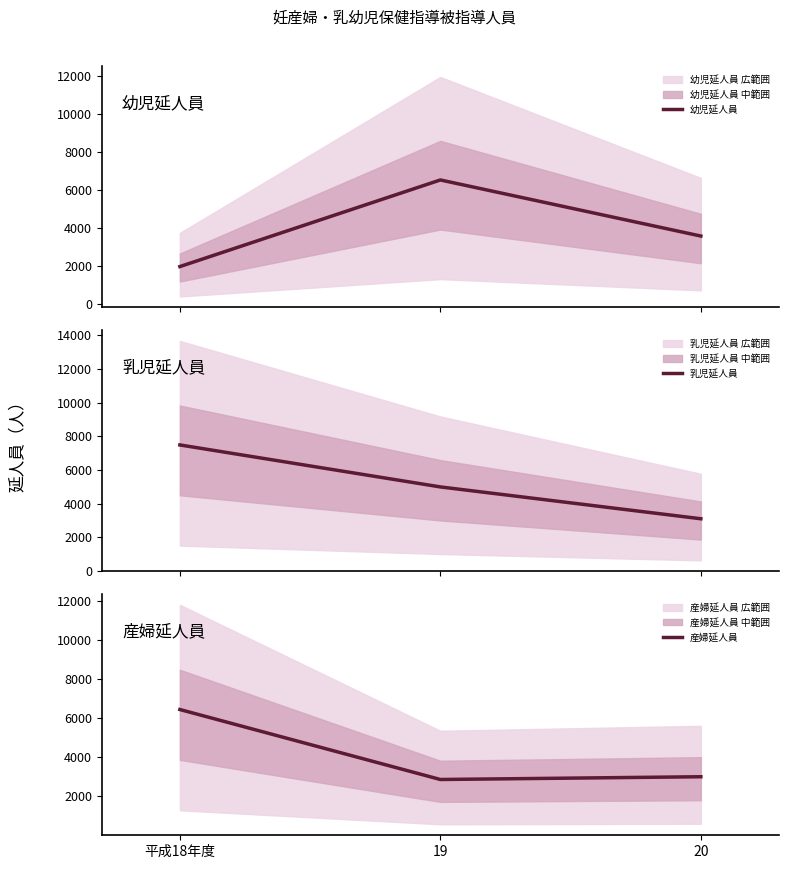

What is the approximate value of 乳児延人員 at 19, to the nearest 10?

4990